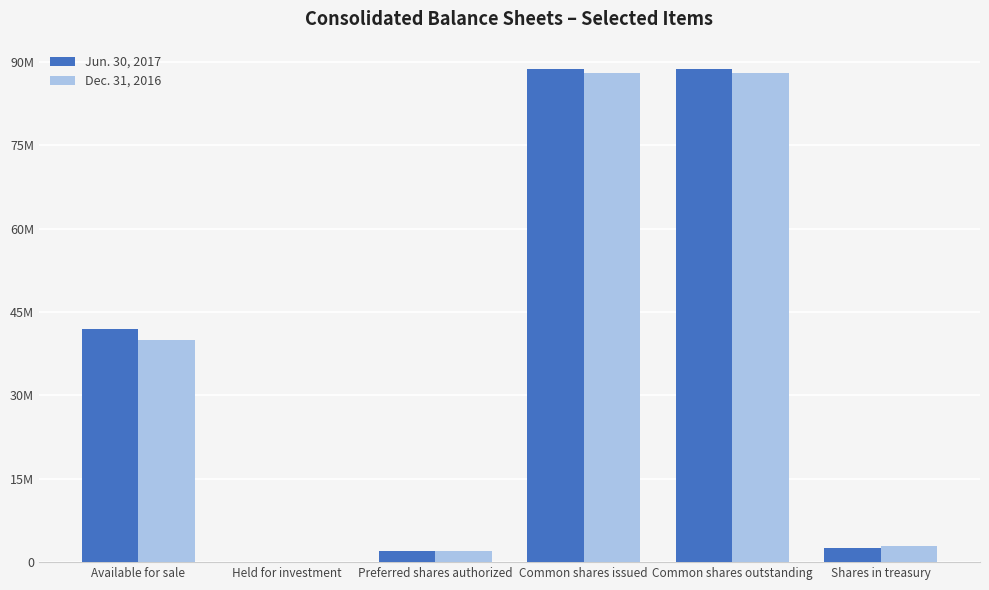

What are all the series names shown in the legend?

Jun. 30, 2017, Dec. 31, 2016